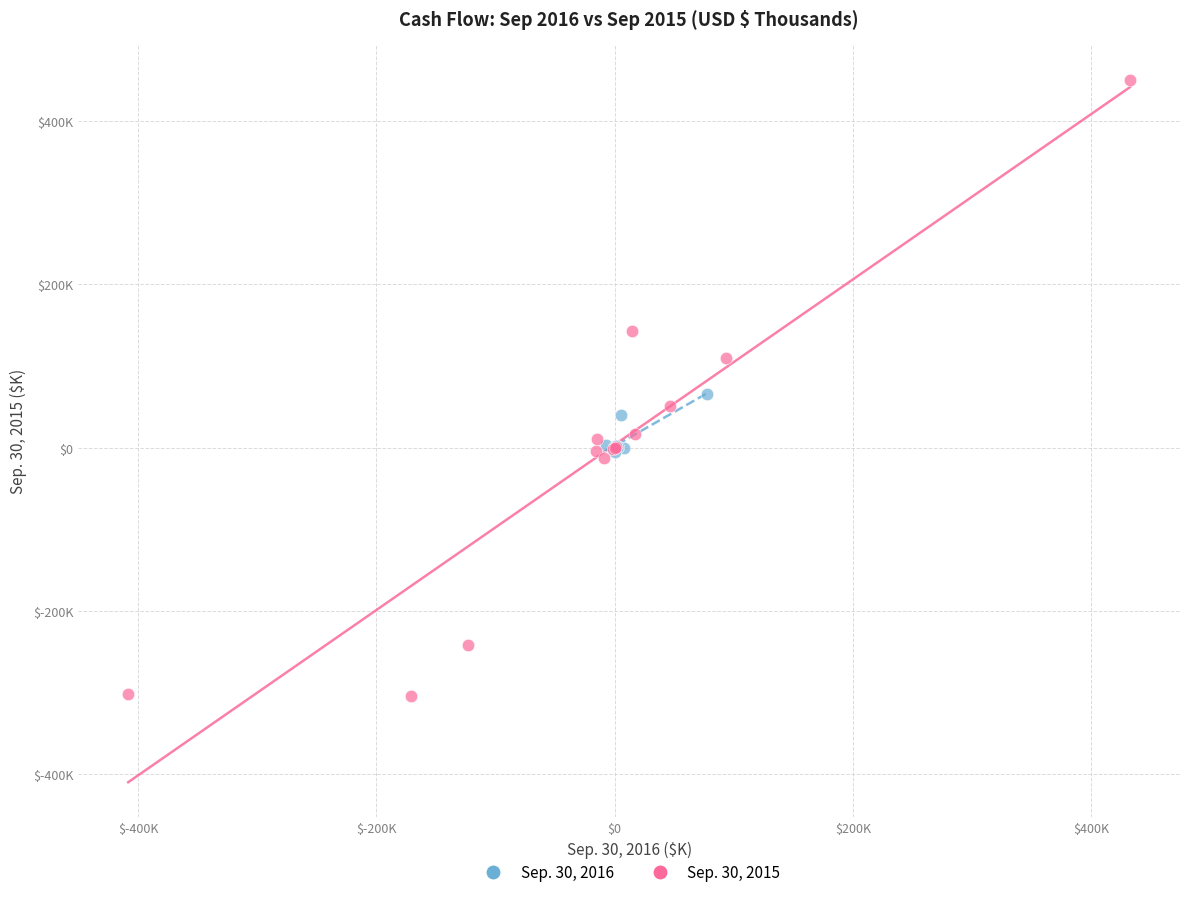

Which series contains the lowest Y value?

Sep. 30, 2015